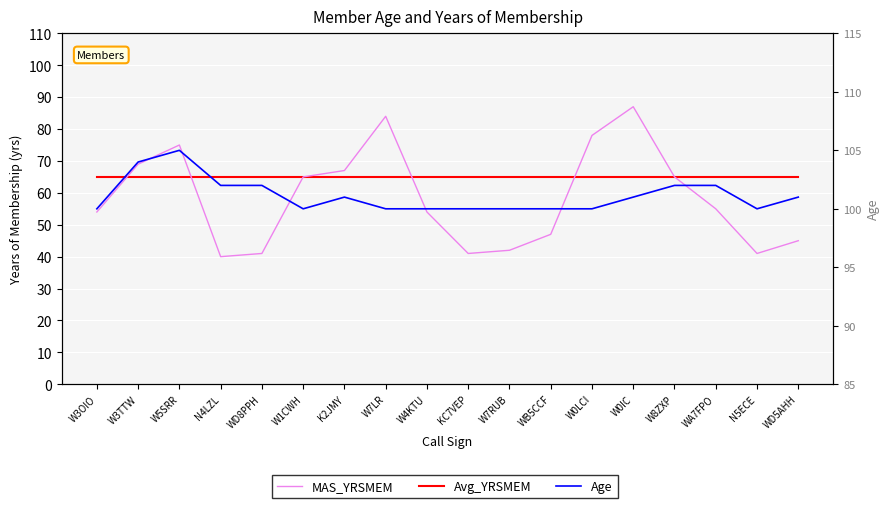

How many data points does each series have?

18